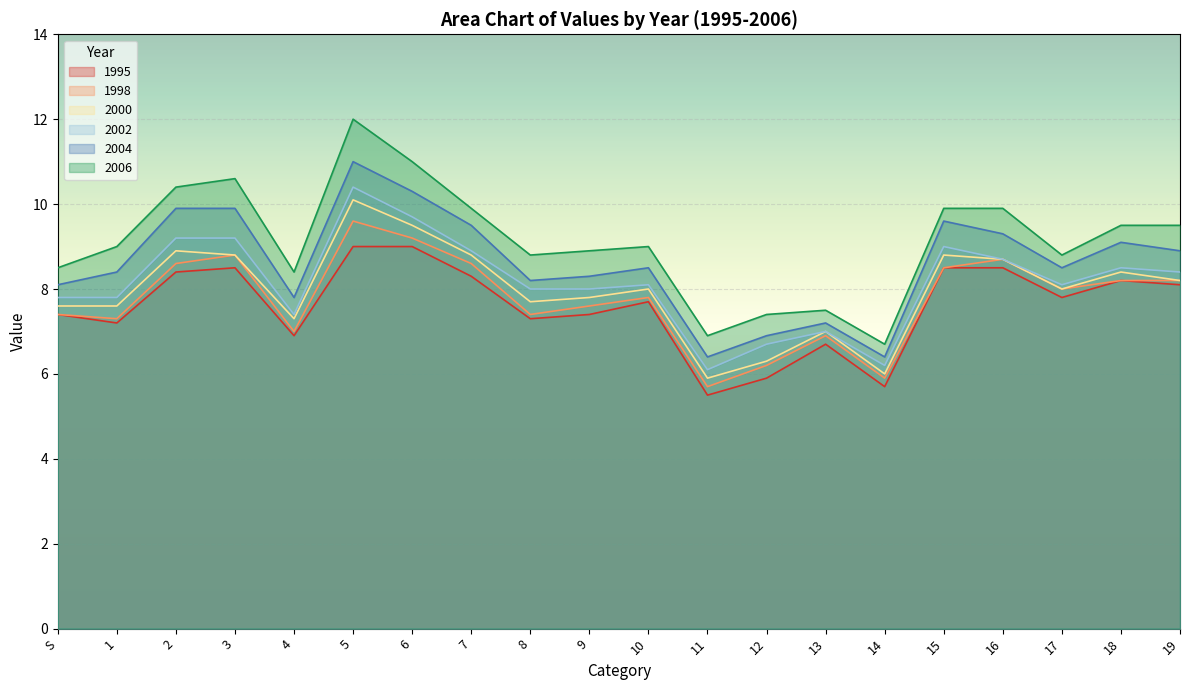

What is the minimum value for 2006?

6.7